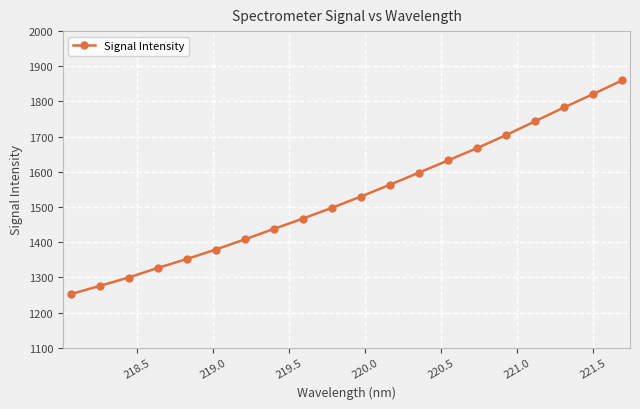

True or false: the data has more than 0 interior local peaks.

False